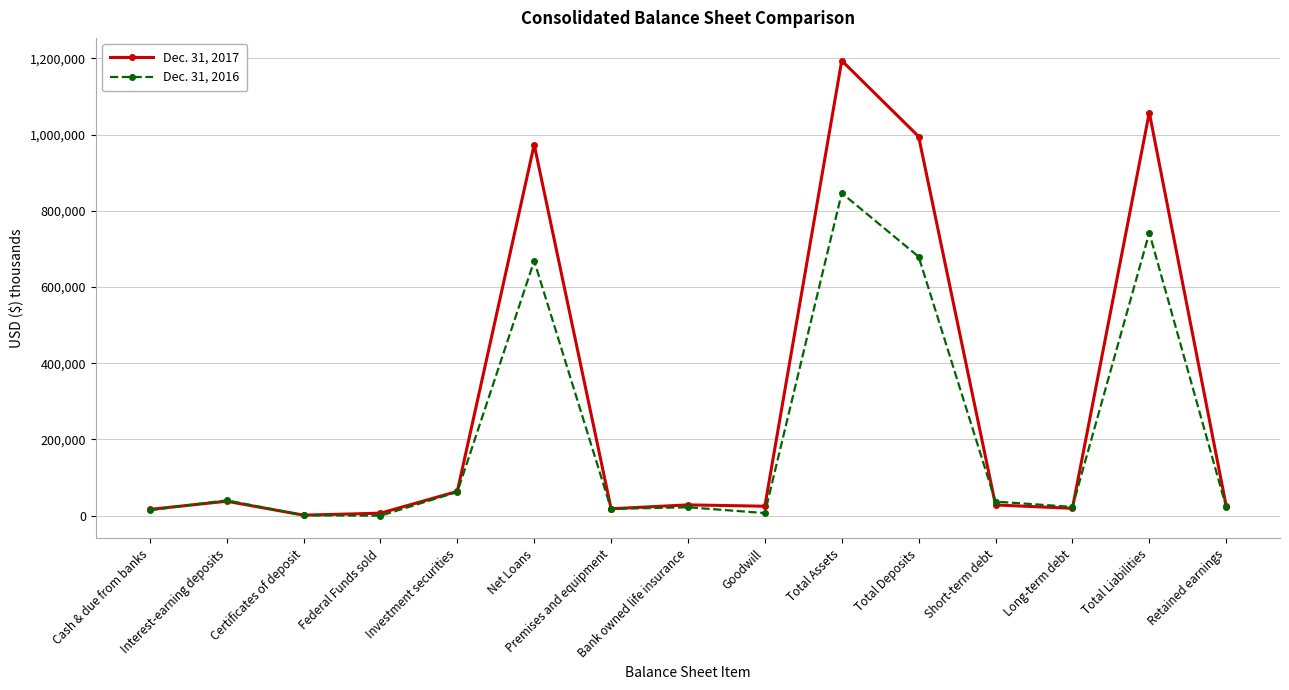

Which series has the widest spread of values?

Dec. 31, 2017